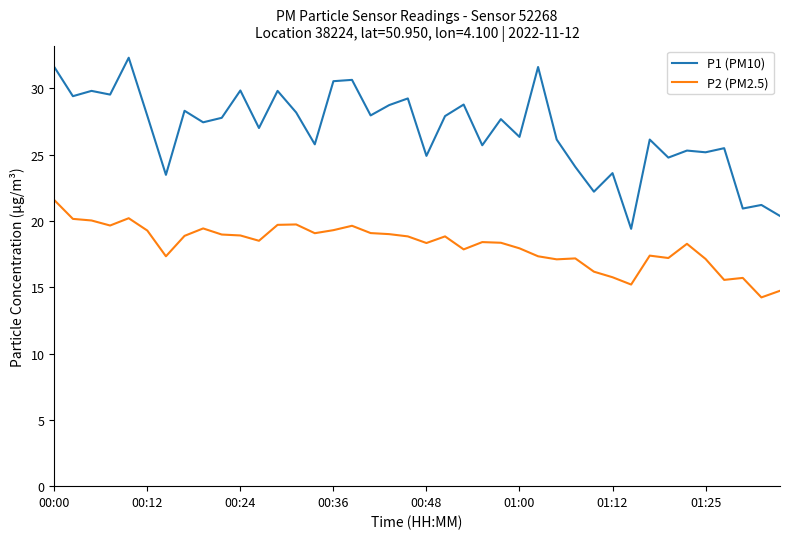

What is the minimum value for P2 (PM2.5)?

14.2